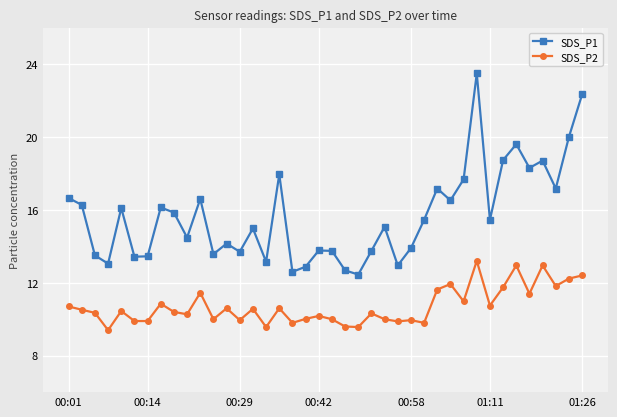

Rank the series by their maximum value, from highest to lowest.

SDS_P1, SDS_P2